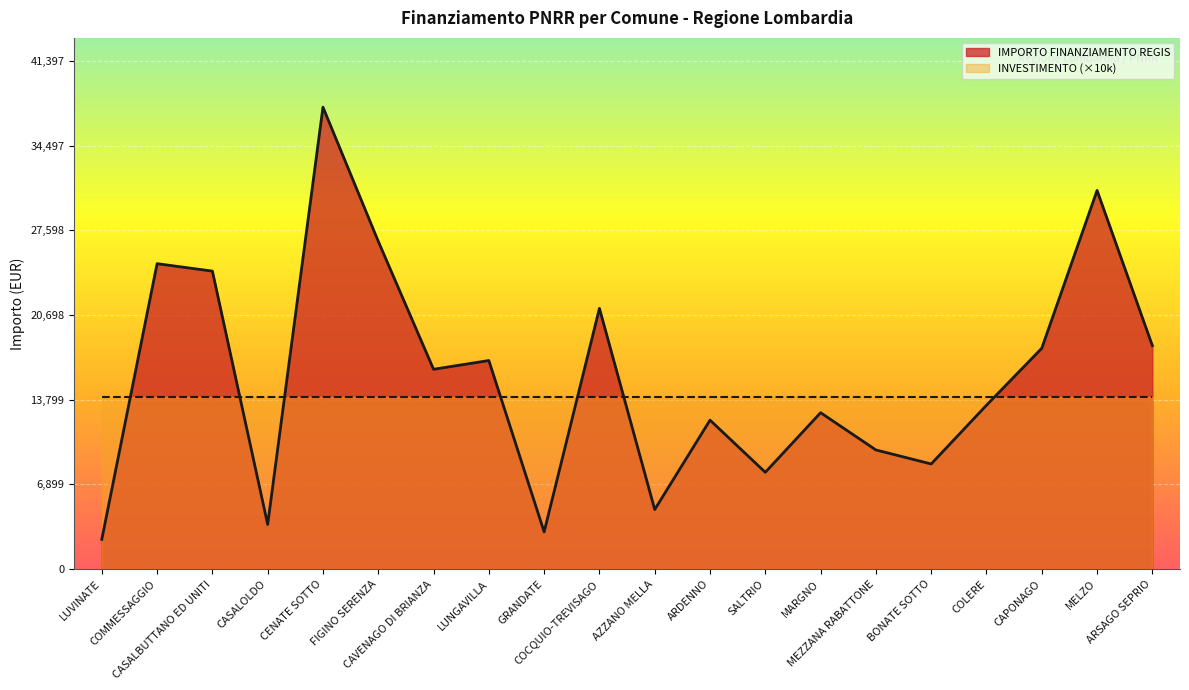

What is the label of the 11th point from the right?

COCQUIO-TREVISAGO